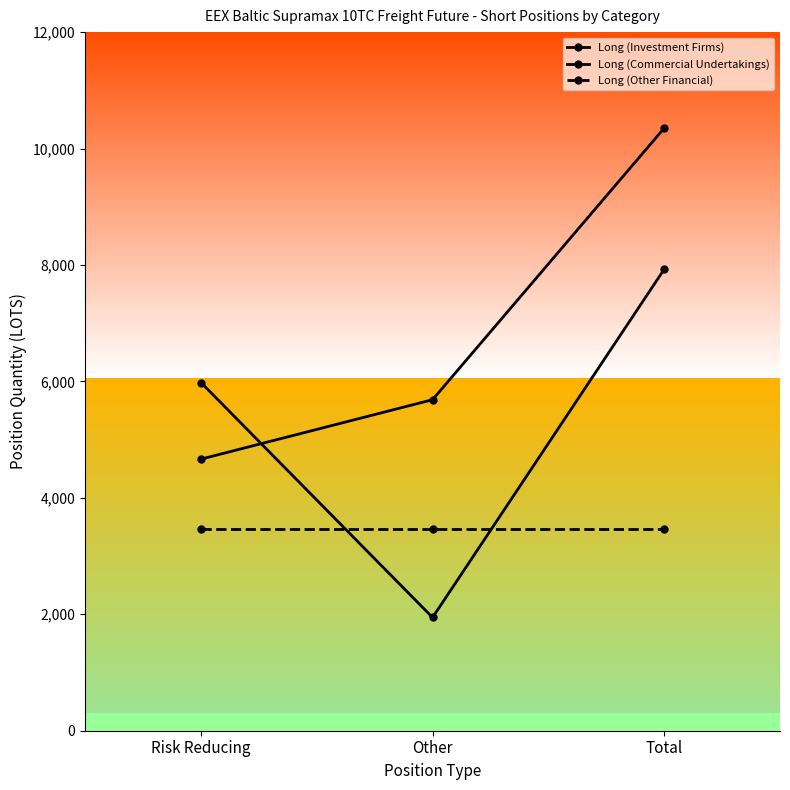

How many distinct data groups are displayed?

3